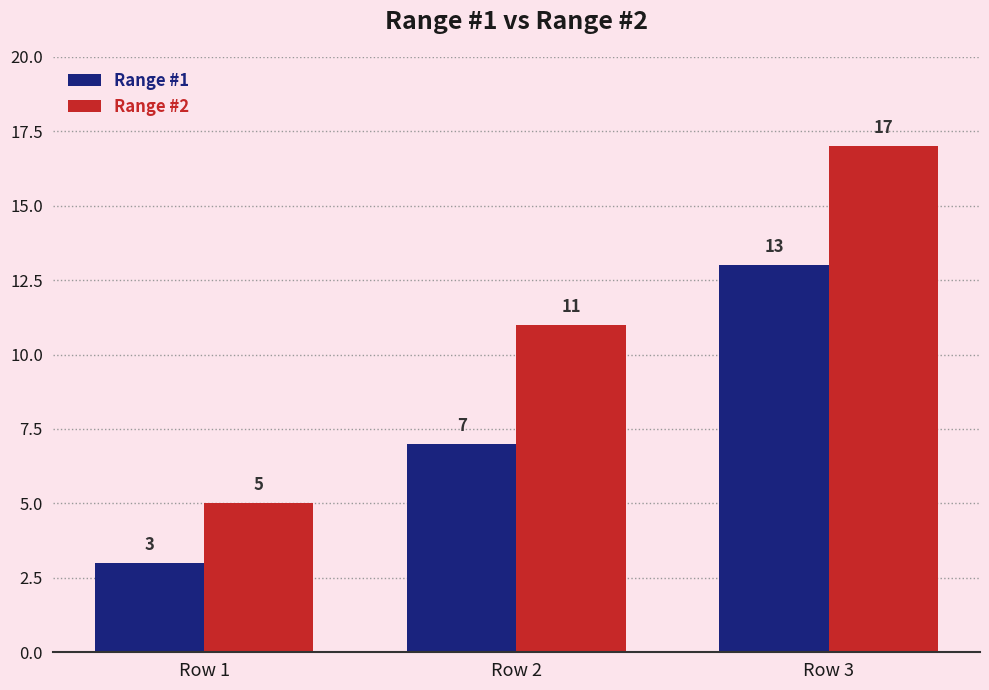

How many categories are shown in the chart?

3